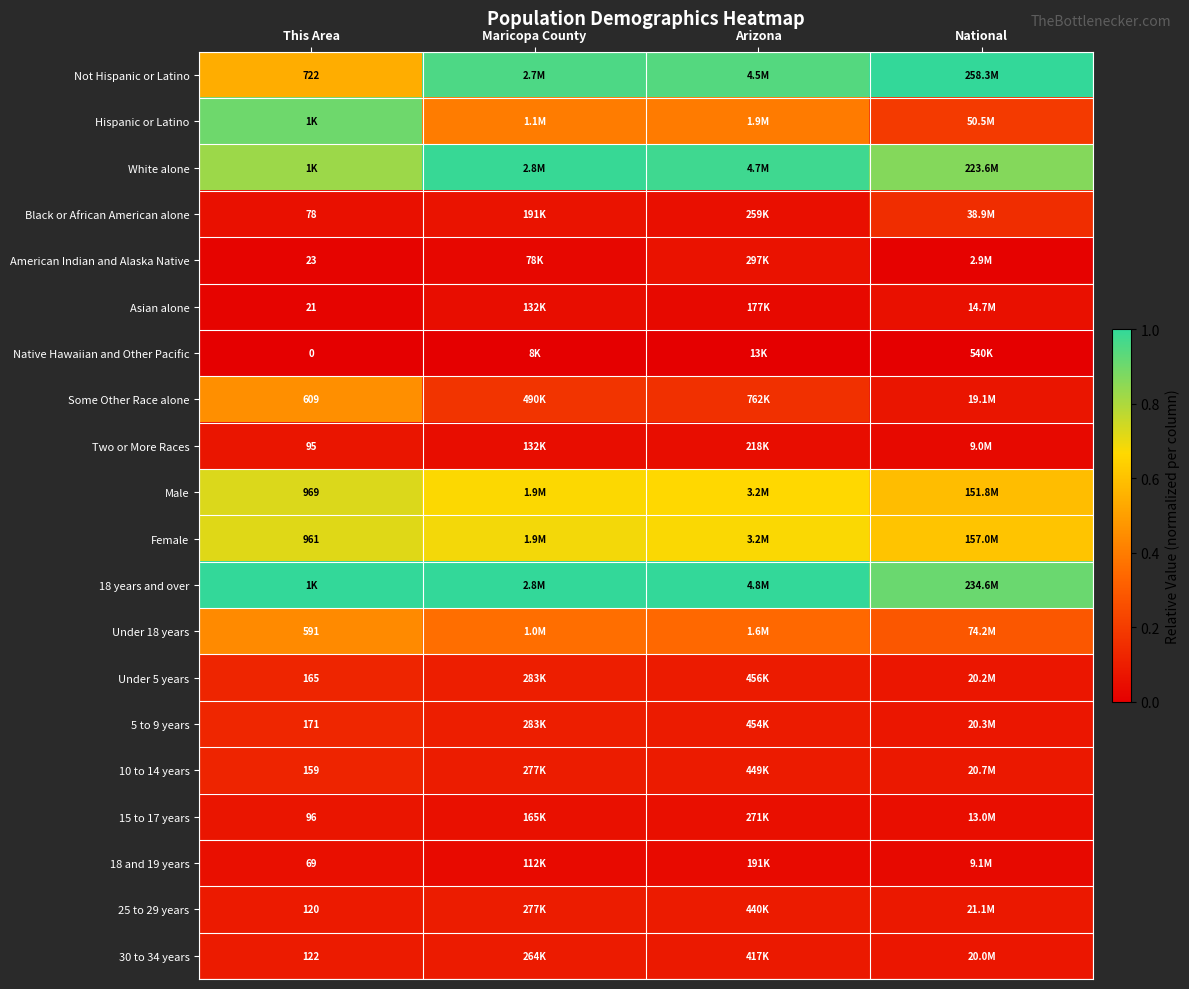

At which label does Asian alone reach its minimum?

This Area